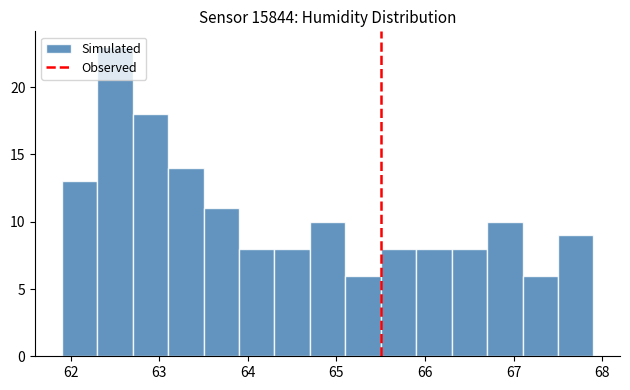

How tall is the bar that spans 65.9 to 66.3 on the x-axis? The values are not printed on the chart, so give them approximately, as read against the axis.

8